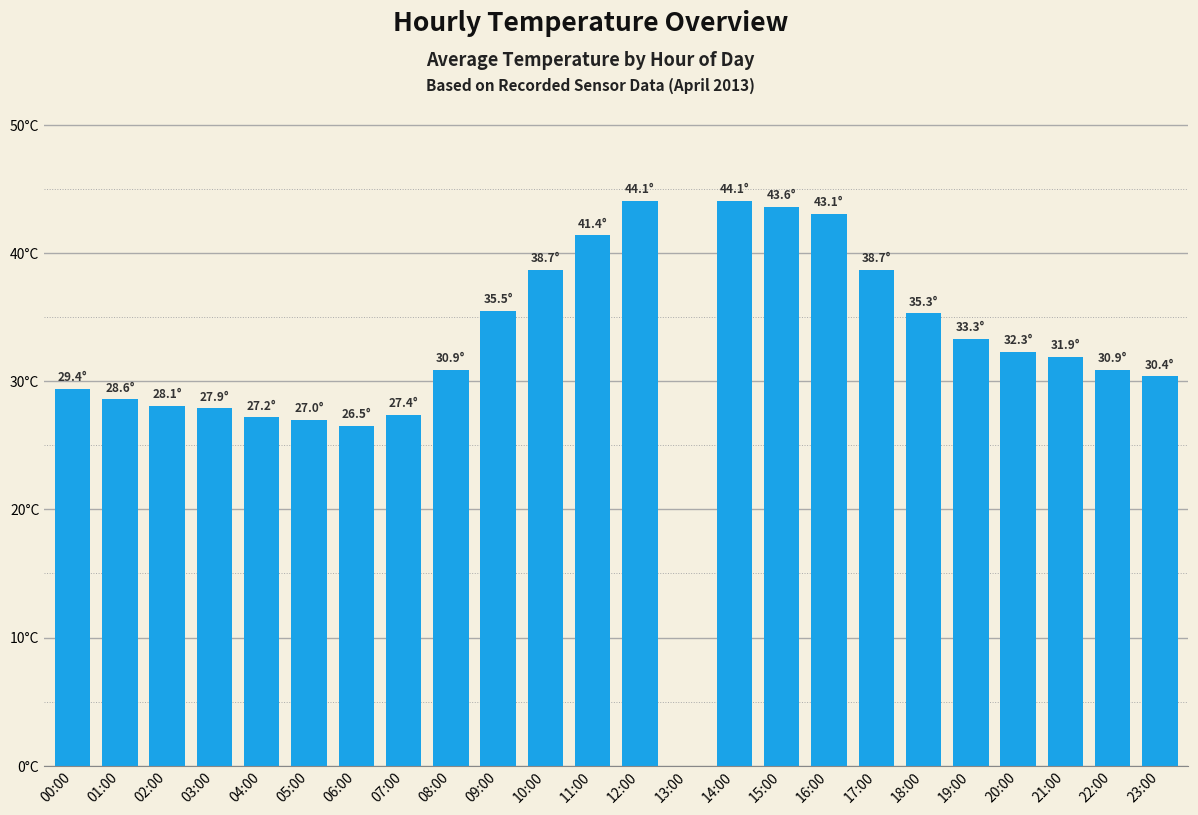

What position from the right is 21:00?

3